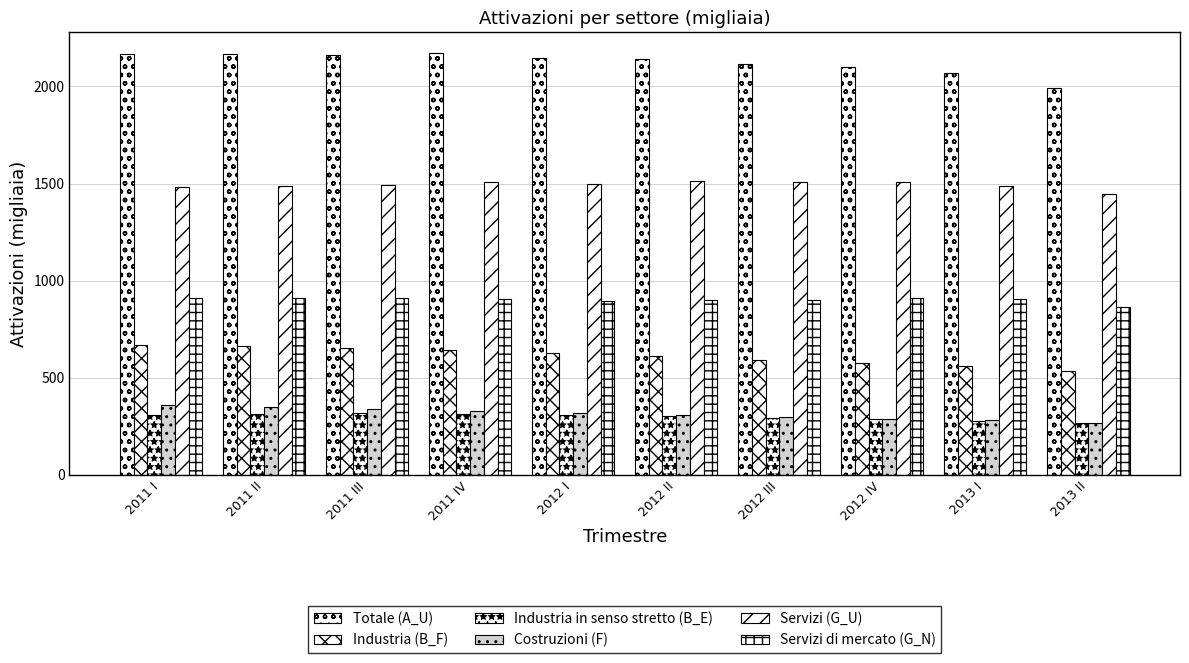

How many values in the Industria in senso stretto (B_E) series are below 309?

5